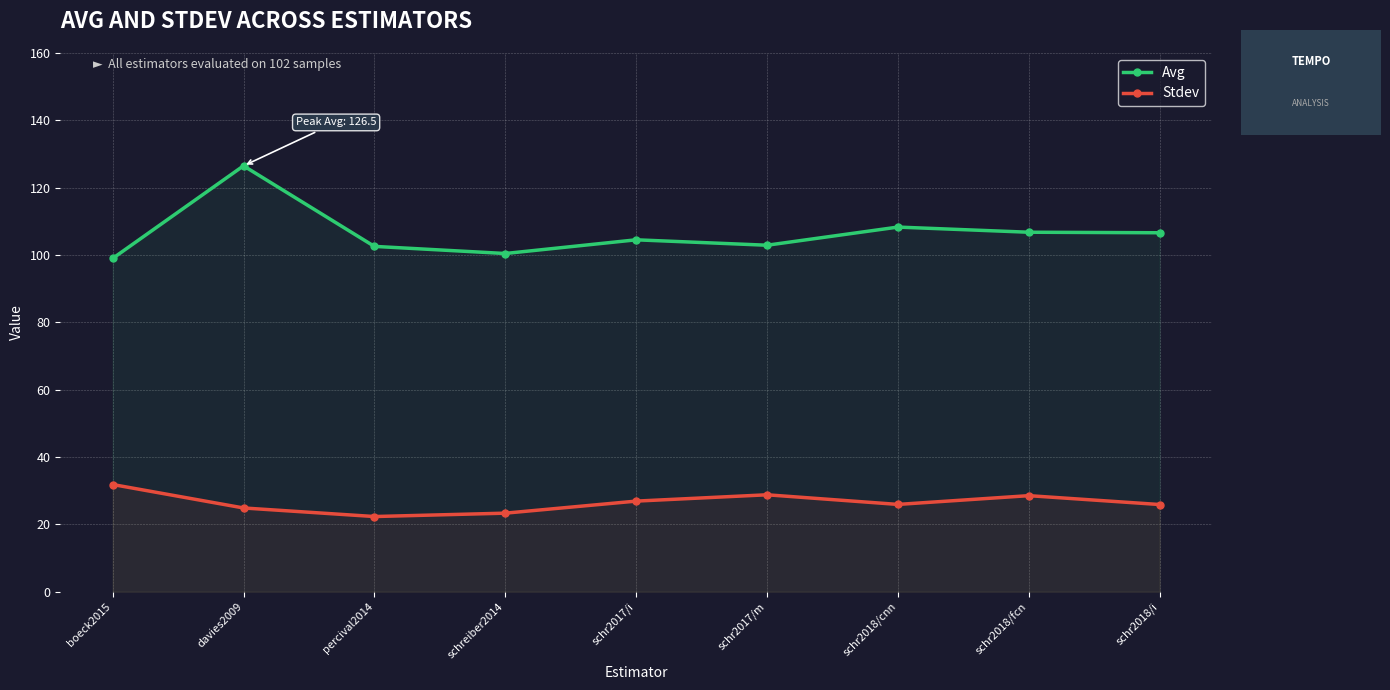

What is the sum of all Avg values?

957.6